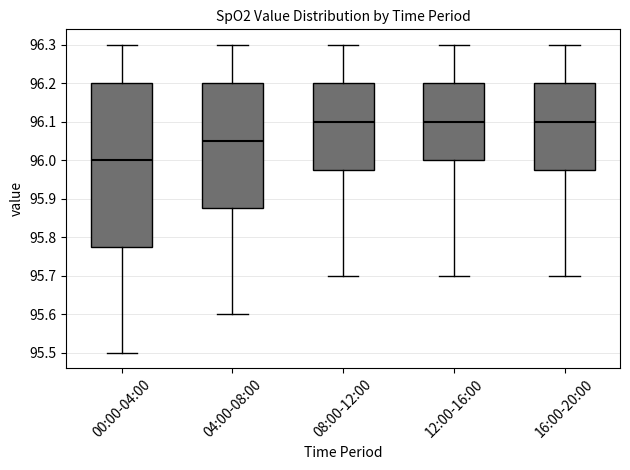

Reading left to right, transcribe this box plot: for each box, give where its median line is, the range the box spans, and where its two whiskers end, as read against the y-axis. The values are not printed on the chart, so give them approximately, as read against the axis.

00:00-04:00: median 96.00, box 95.78 to 96.20, whiskers 95.50 to 96.30
04:00-08:00: median 96.05, box 95.88 to 96.20, whiskers 95.60 to 96.30
08:00-12:00: median 96.10, box 95.98 to 96.20, whiskers 95.70 to 96.30
12:00-16:00: median 96.10, box 96.00 to 96.20, whiskers 95.70 to 96.30
16:00-20:00: median 96.10, box 95.98 to 96.20, whiskers 95.70 to 96.30